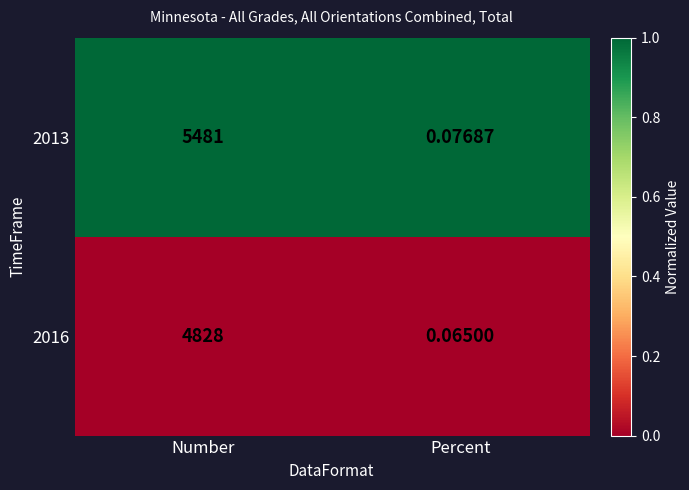

At which label is 2013 closest to 2740?

Percent